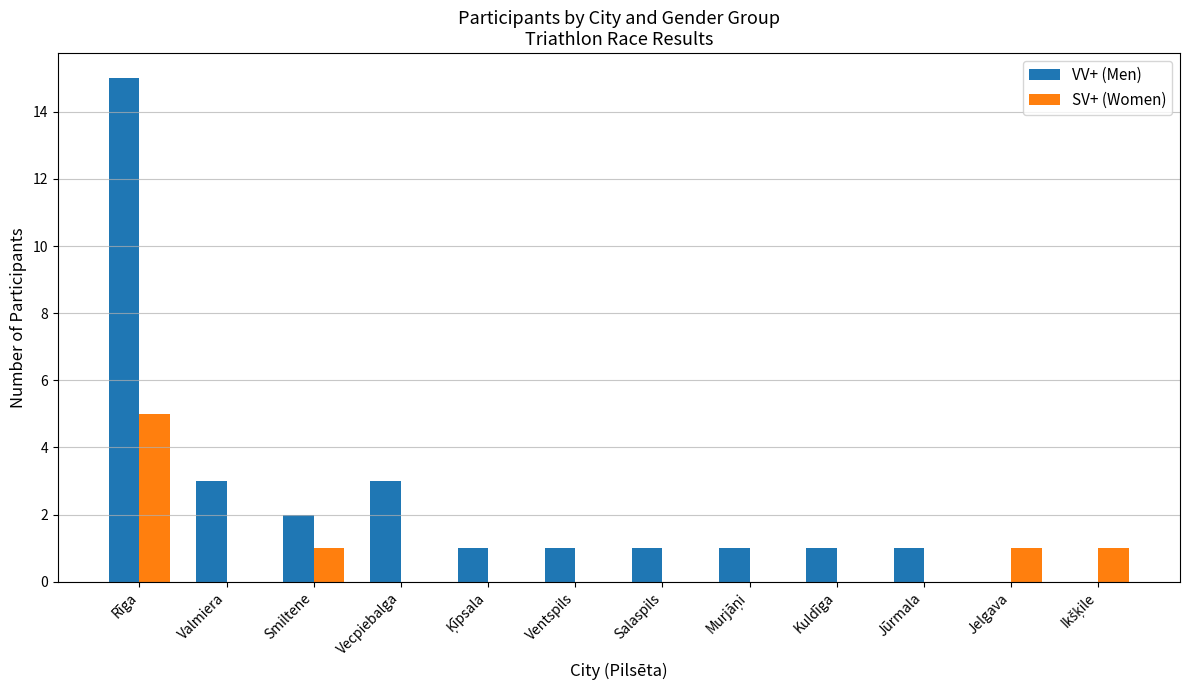

Does the chart contain stacked bars?

No